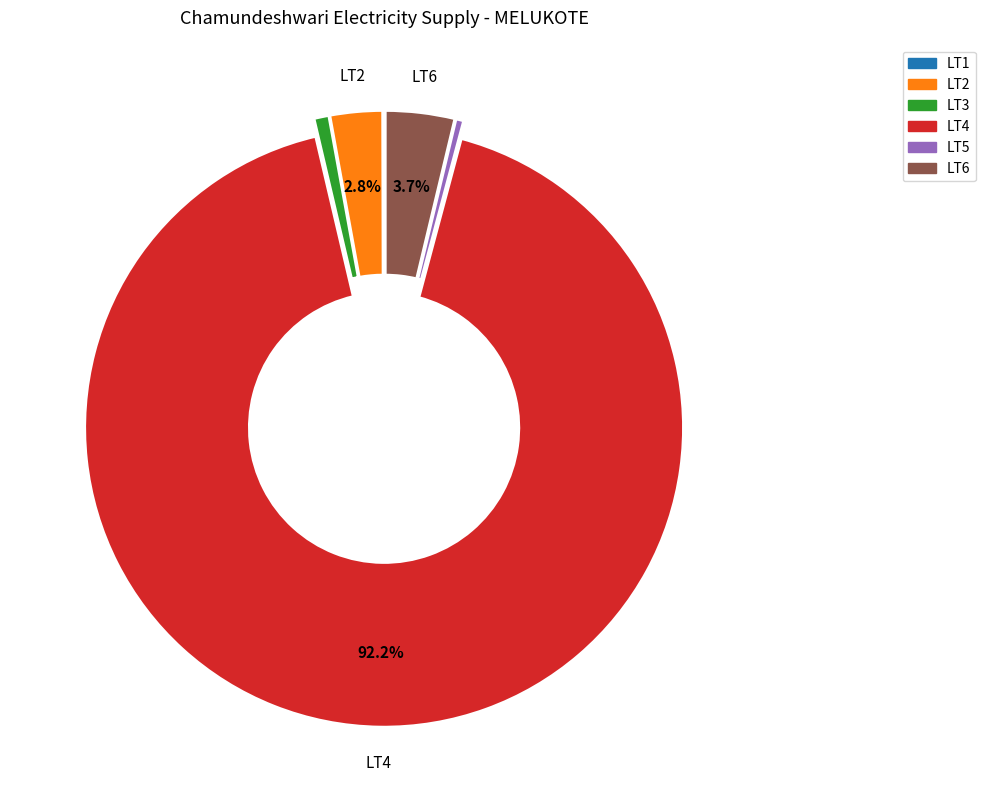

Does LT2 account for over 50% of the chart?

No